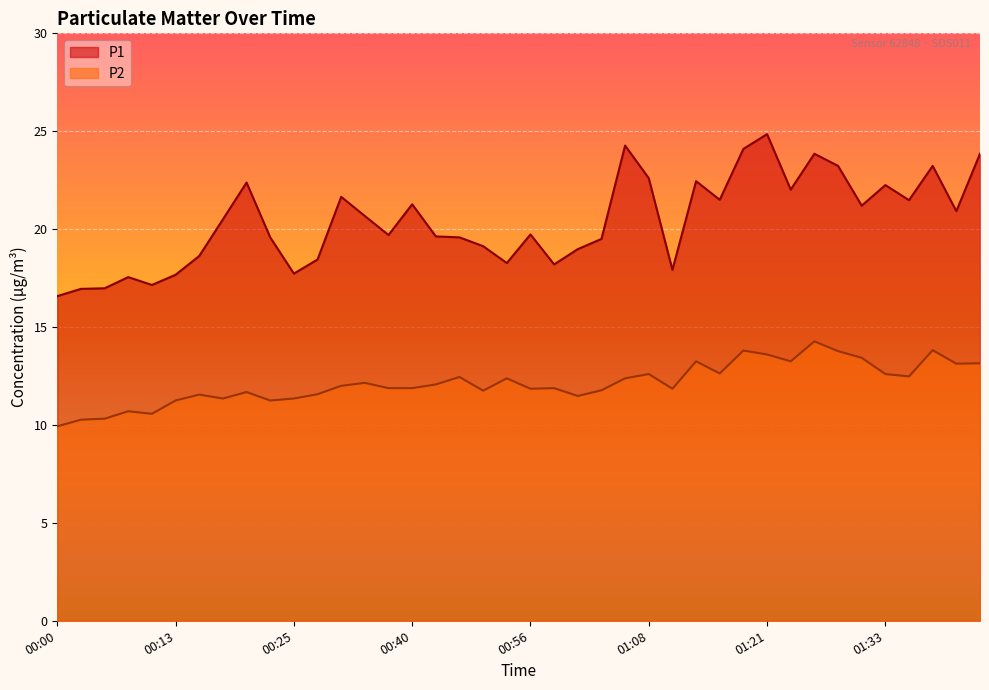

Which series has the widest spread of values?

P1